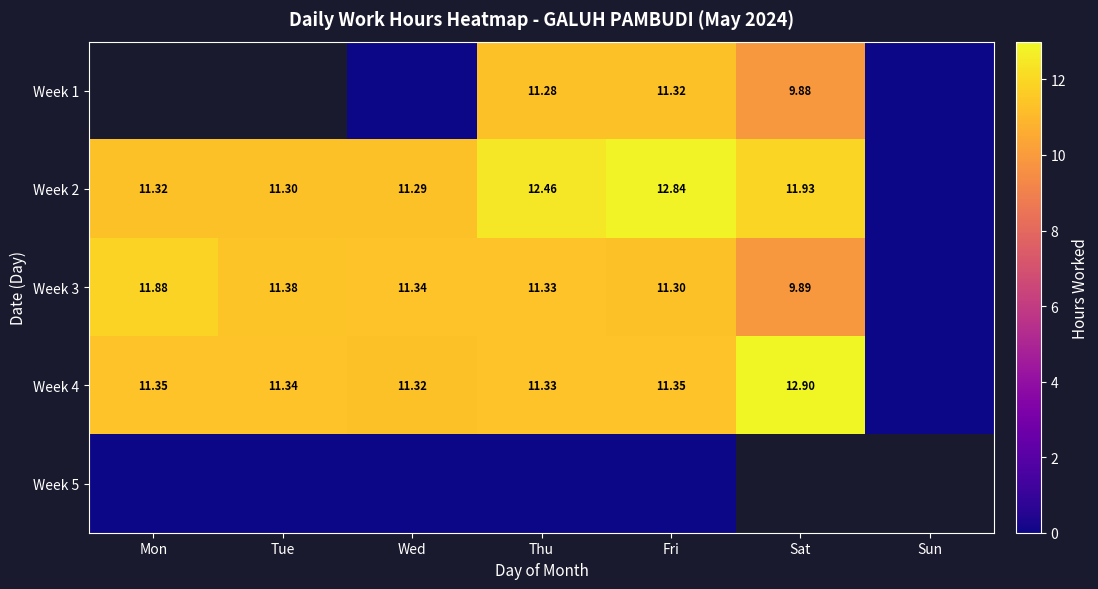

The Week 4 series shows 12.9 at Sat. True or false?

True